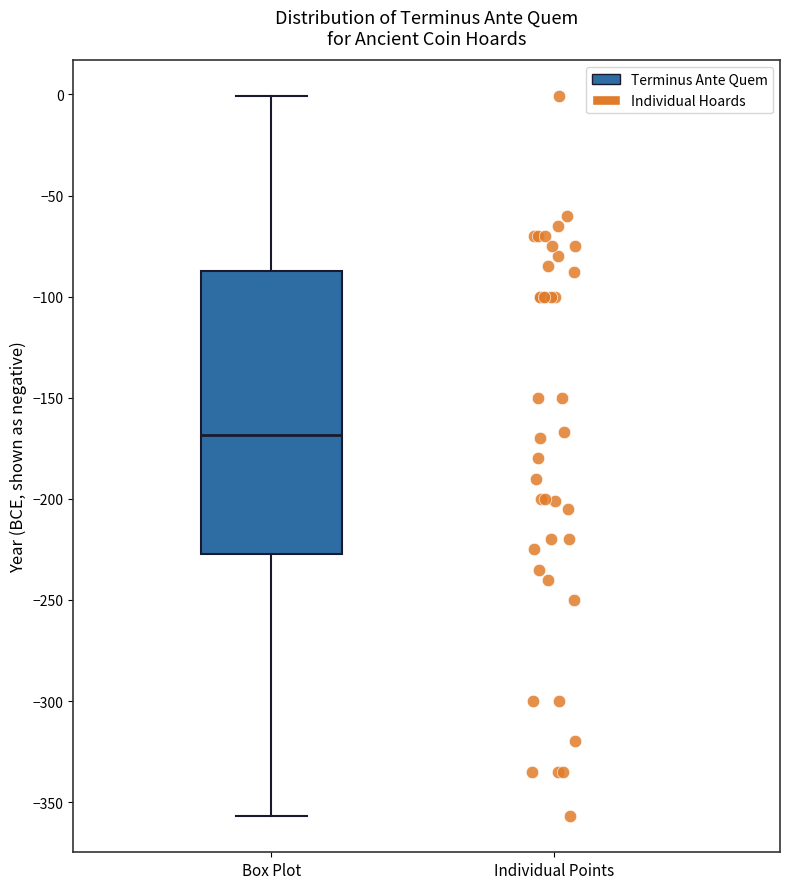

Read this box plot against the y-axis: the position of the median line, the range covered by the box, and the ends of both whiskers. The values are not printed on the chart, so give them approximately, as read against the axis.

median -170, box -225 to -85, whiskers -355 to 0